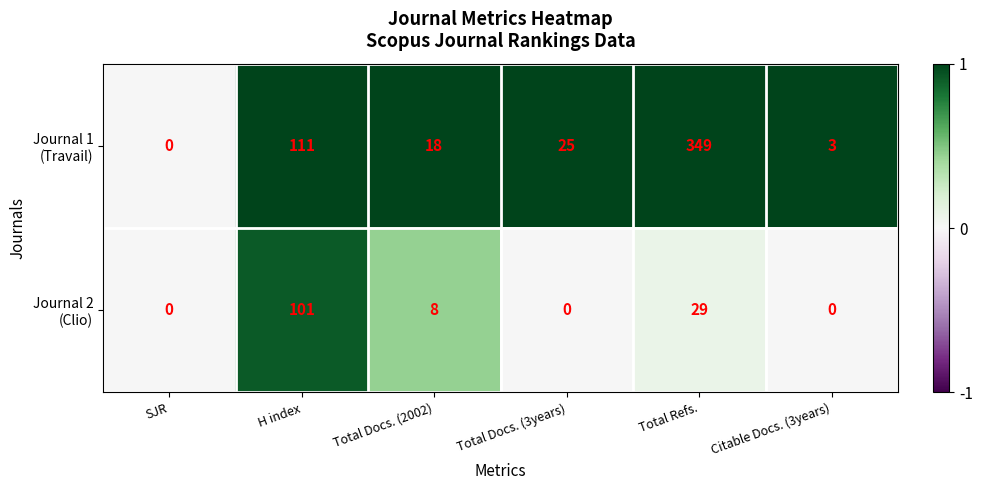

How many series are shown in this chart?

2